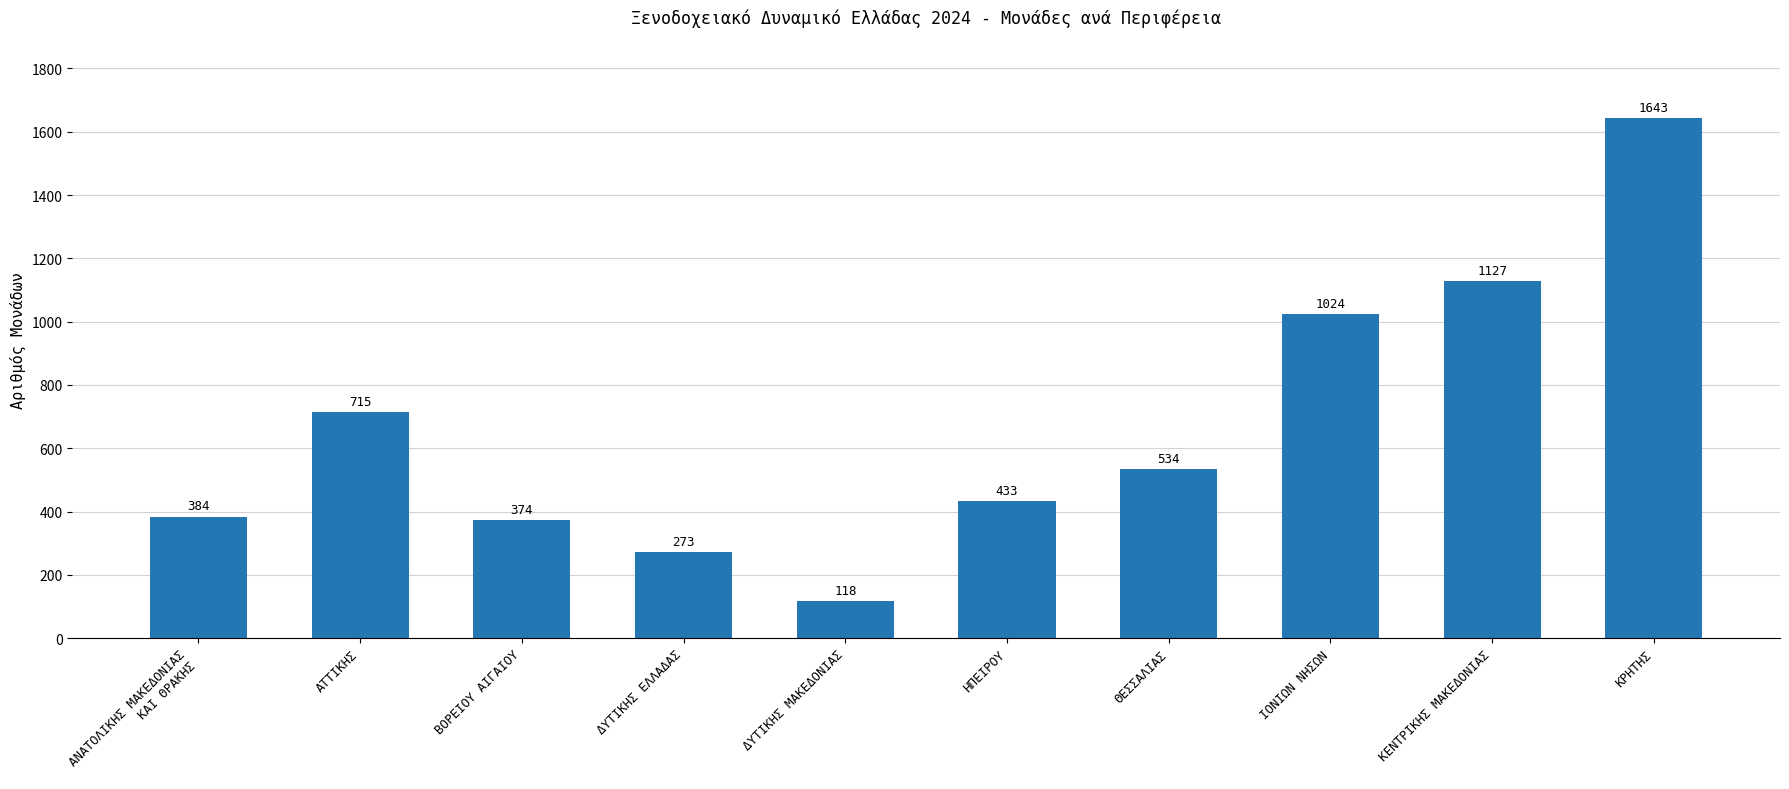

List the labels in order of value, largest first.

ΚΡΗΤΗΣ, ΚΕΝΤΡΙΚΗΣ ΜΑΚΕΔΟΝΙΑΣ, ΙΟΝΙΩΝ ΝΗΣΩΝ, ΑΤΤΙΚΗΣ, ΘΕΣΣΑΛΙΑΣ, ΗΠΕΙΡΟΥ, ΑΝΑΤΟΛΙΚΗΣ ΜΑΚΕΔΟΝΙΑΣ
ΚΑΙ ΘΡΑΚΗΣ, ΒΟΡΕΙΟΥ ΑΙΓΑΙΟΥ, ΔΥΤΙΚΗΣ ΕΛΛΑΔΑΣ, ΔΥΤΙΚΗΣ ΜΑΚΕΔΟΝΙΑΣ